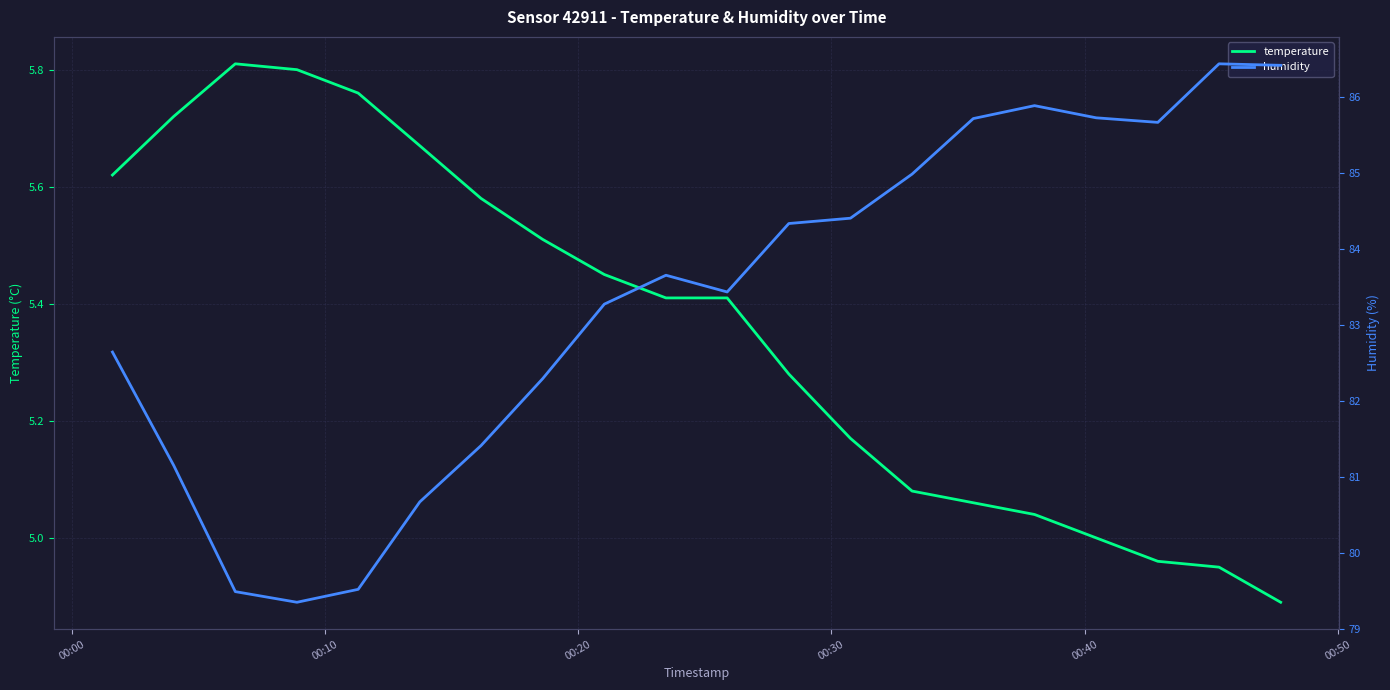

Is the value of temperature at 00:30 greater than the value of humidity at 7?

No